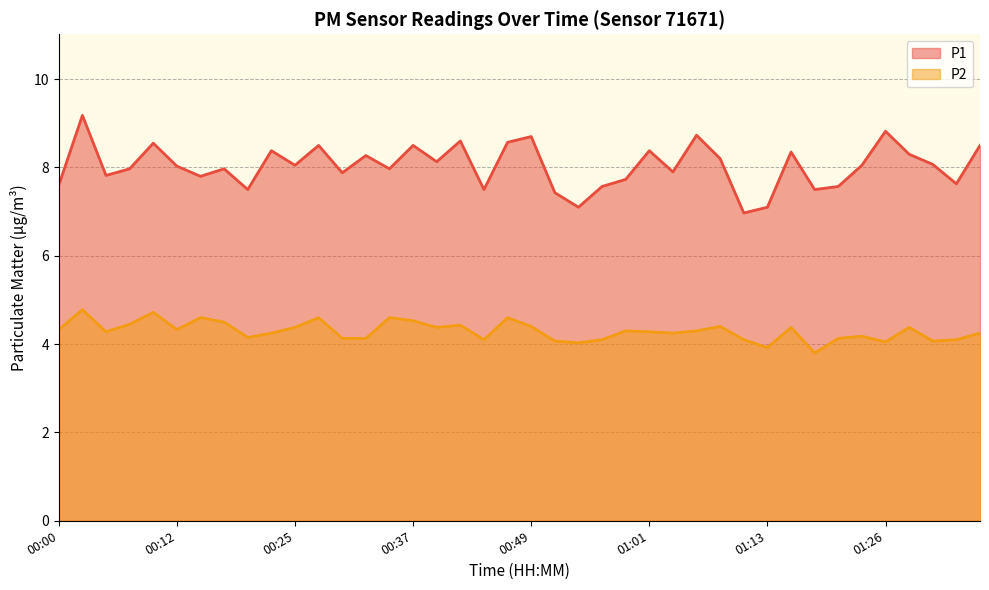

Is the value of P2 at 00:49 greater than the value of P1 at 01:28?

No